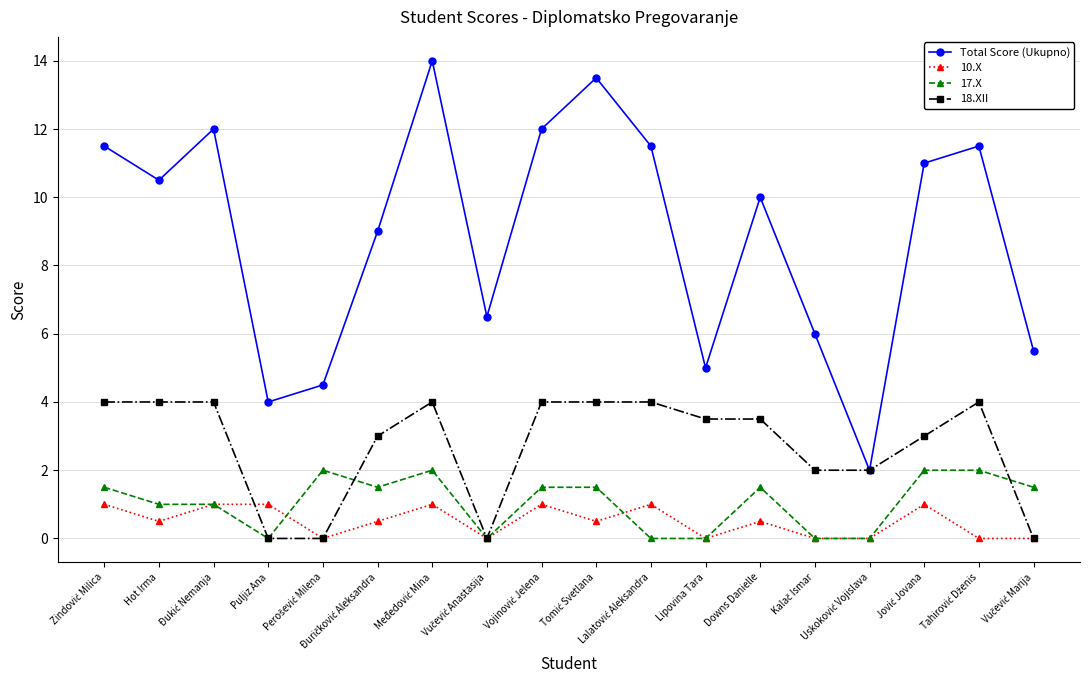

Rank the series by their maximum value, from lowest to highest.

10.X, 17.X, 18.XII, Total Score (Ukupno)